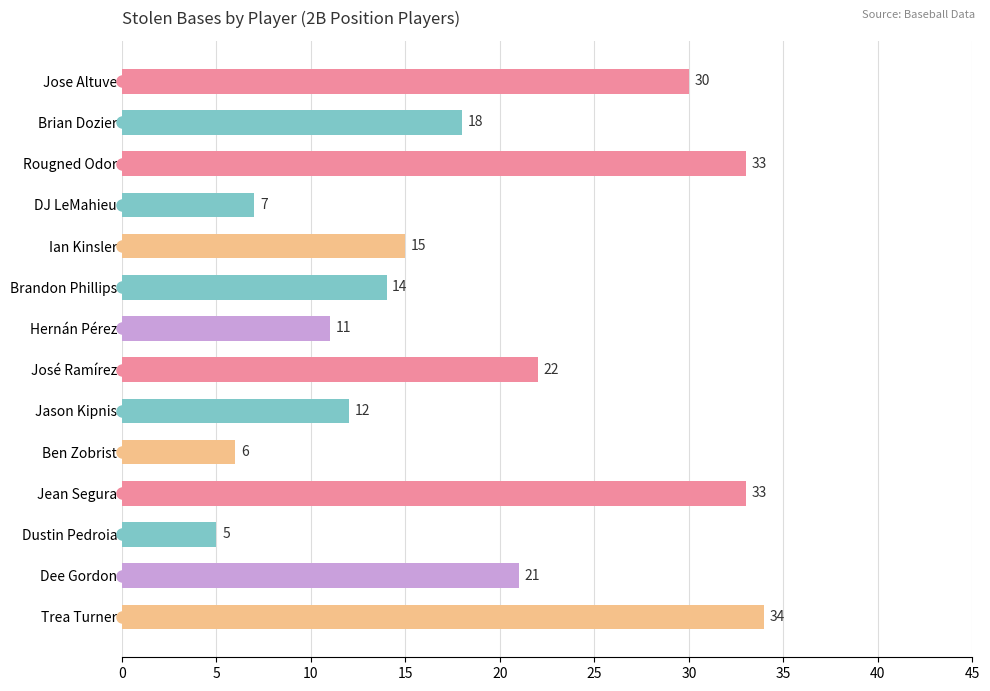

What is the greatest value displayed?

34